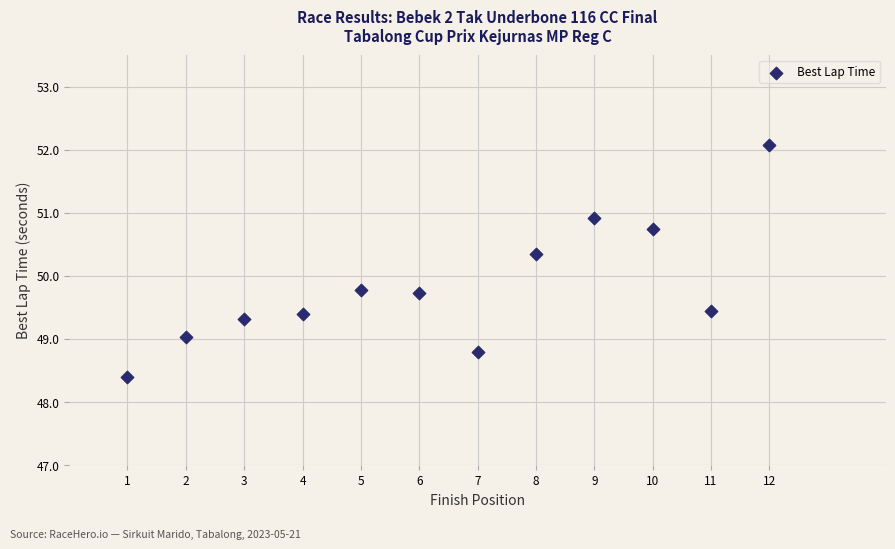

What is the average X value?

6.5